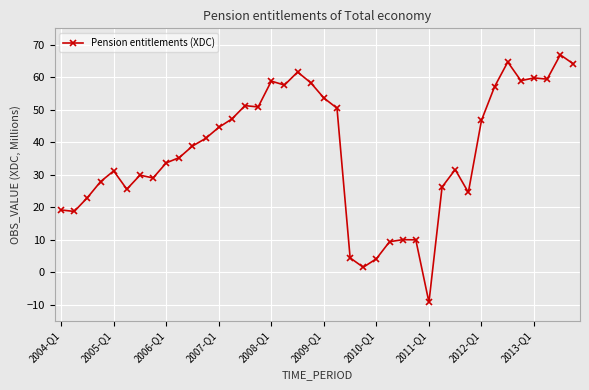

What is the smallest value displayed?

-9.3